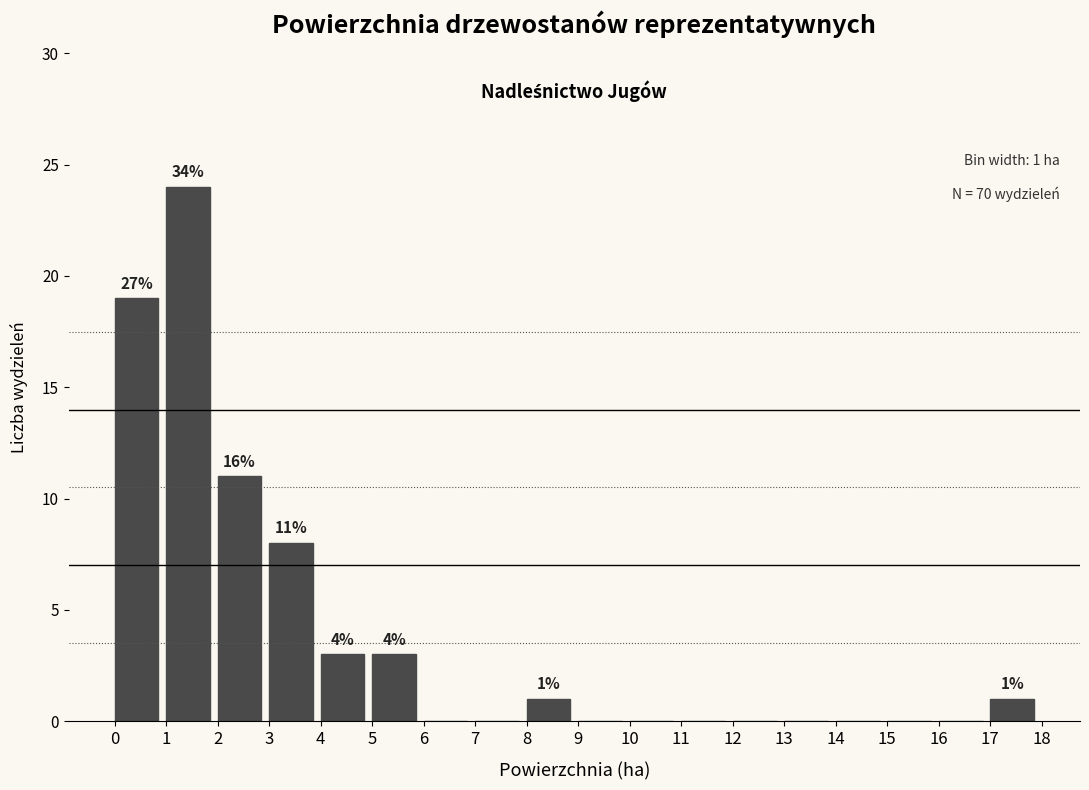

Which range on the x-axis has the tallest bar?

1 to 2